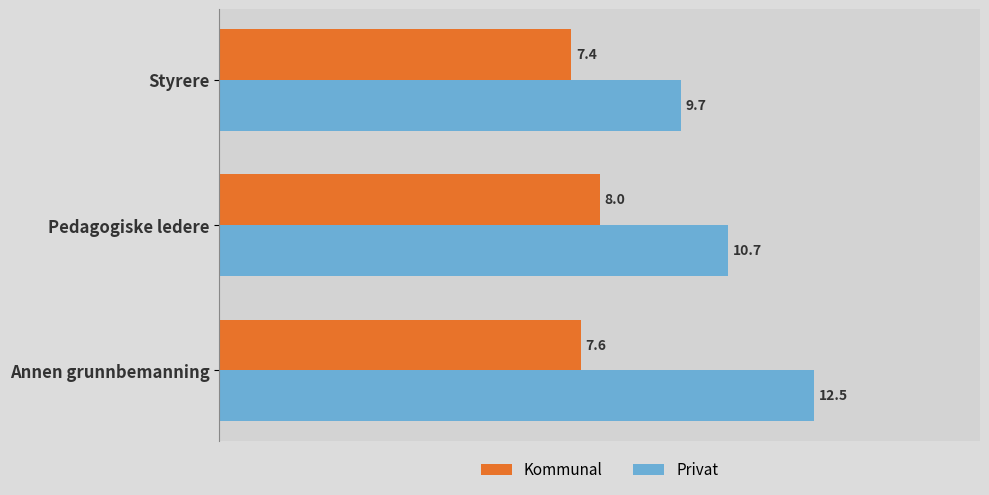

How many data points does each series have?

3